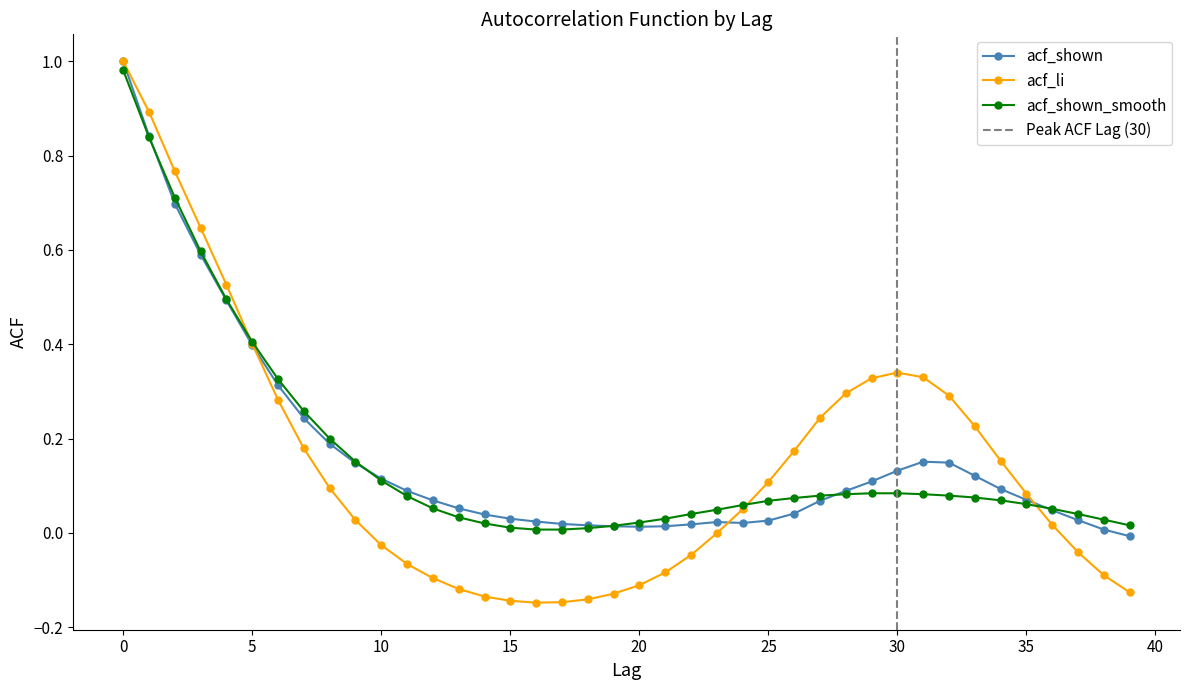

What is the total value across all series at 26?

0.3